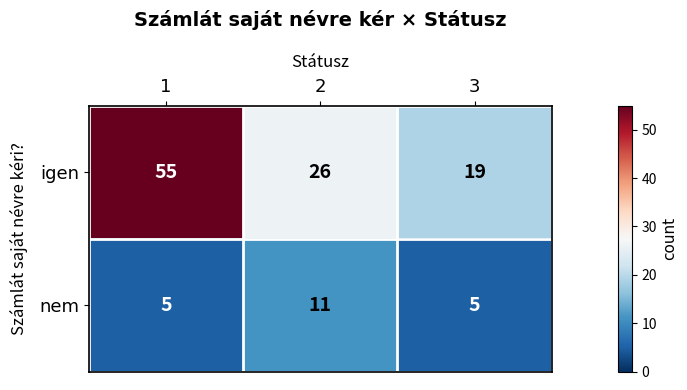

What is the minimum value for igen?

19